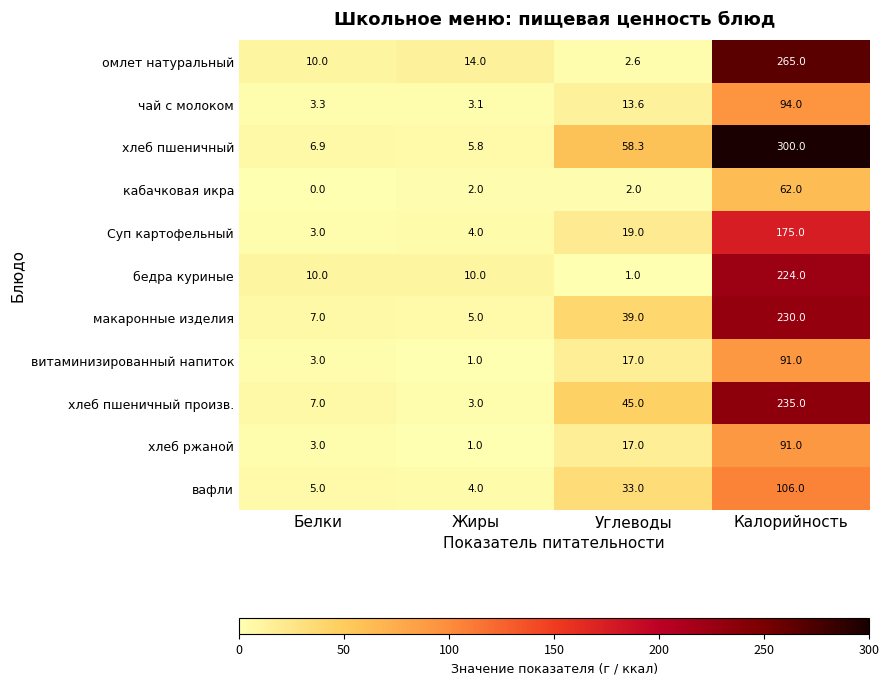

What is the total value across all series at Белки?

58.2